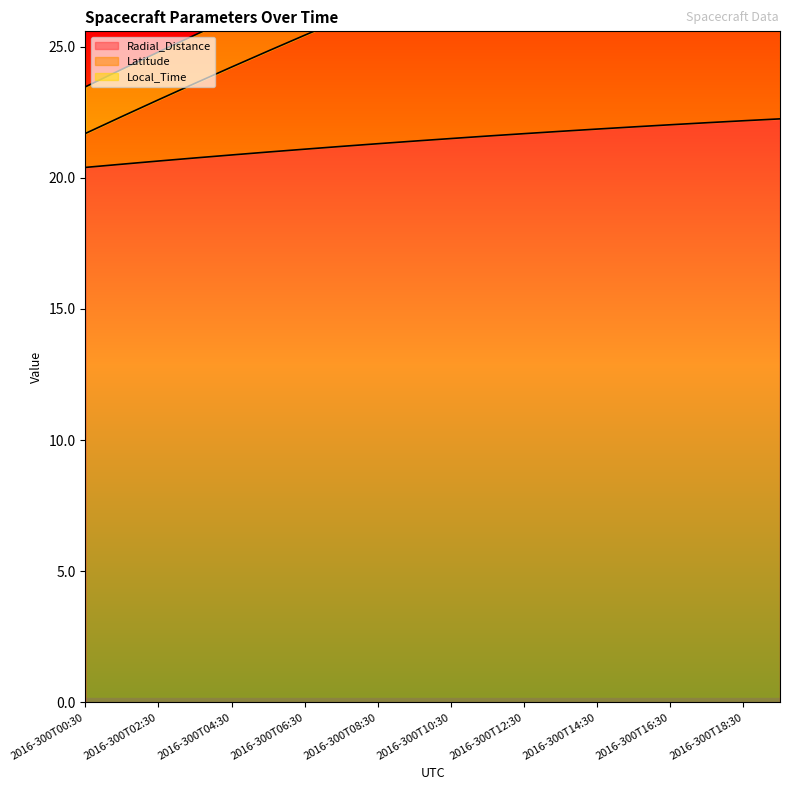

What is the approximate value of Latitude at 2016-300T17:30?

33.7